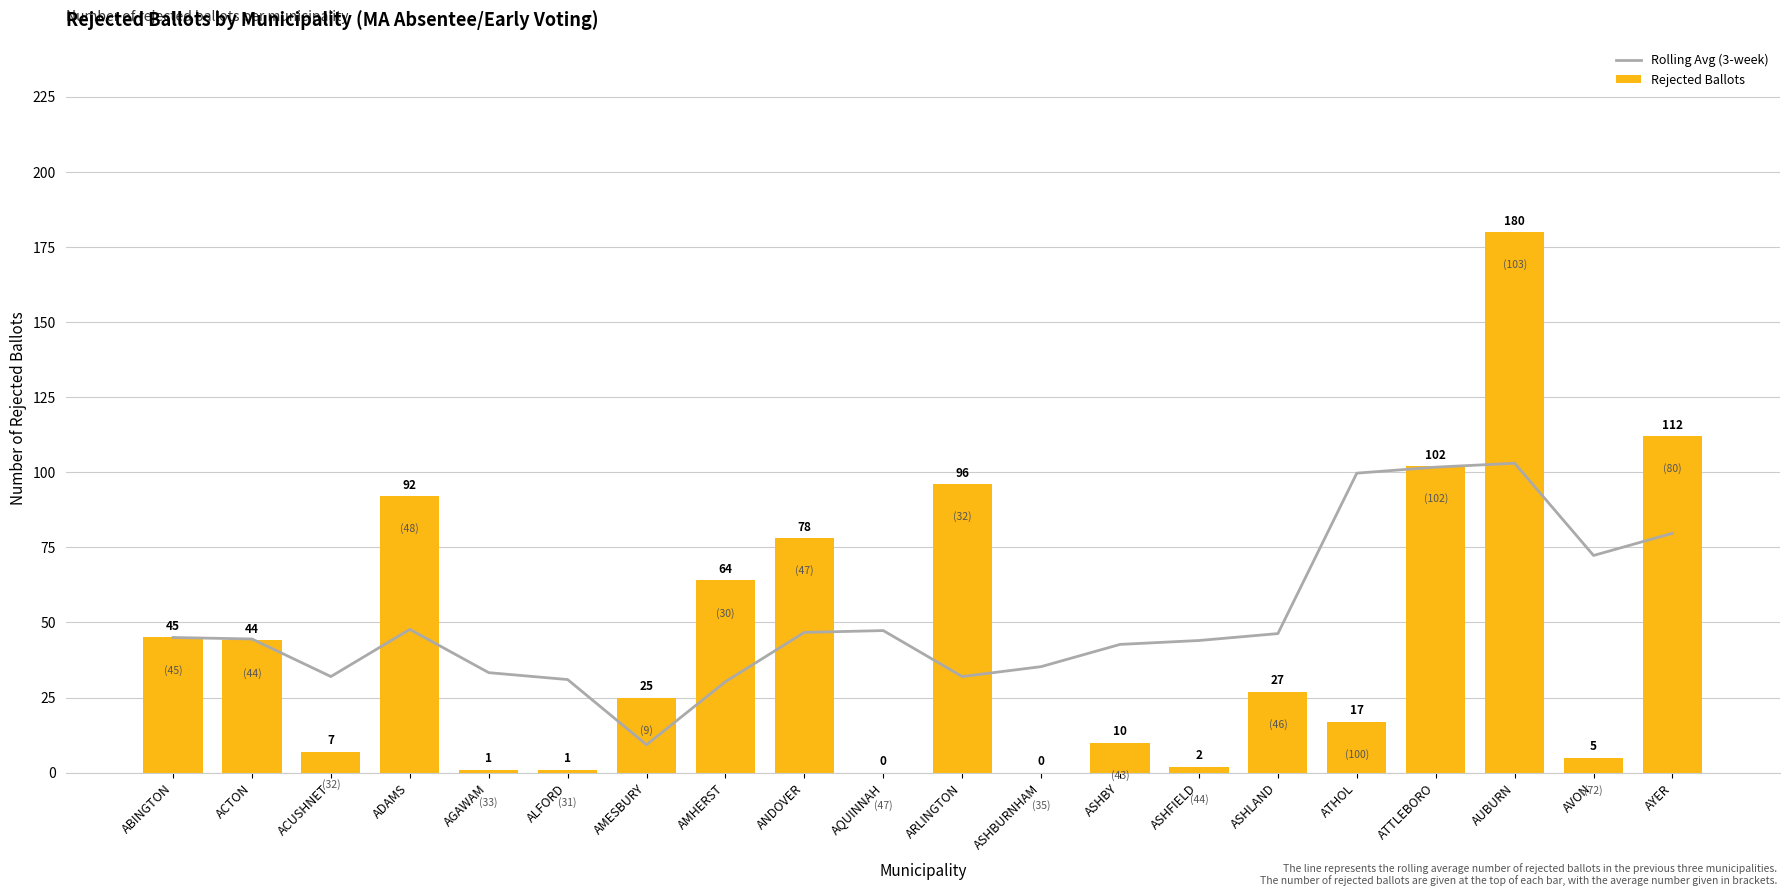

What is the average value of the Rejected Ballots series?

45